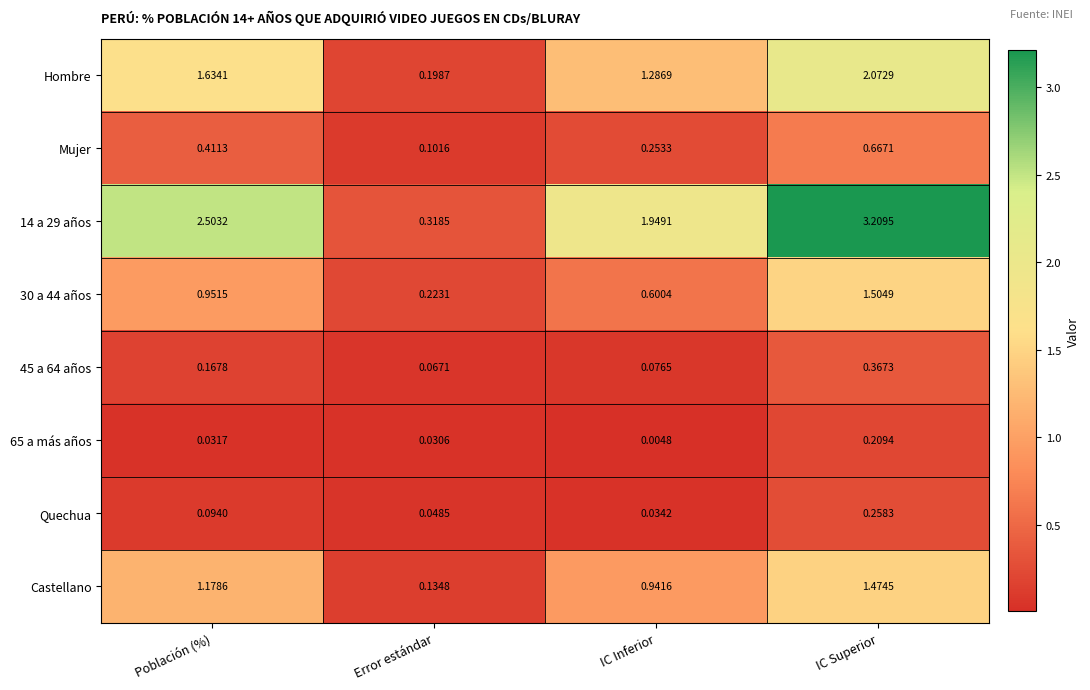

Which label corresponds to the largest value in the chart?

IC Superior